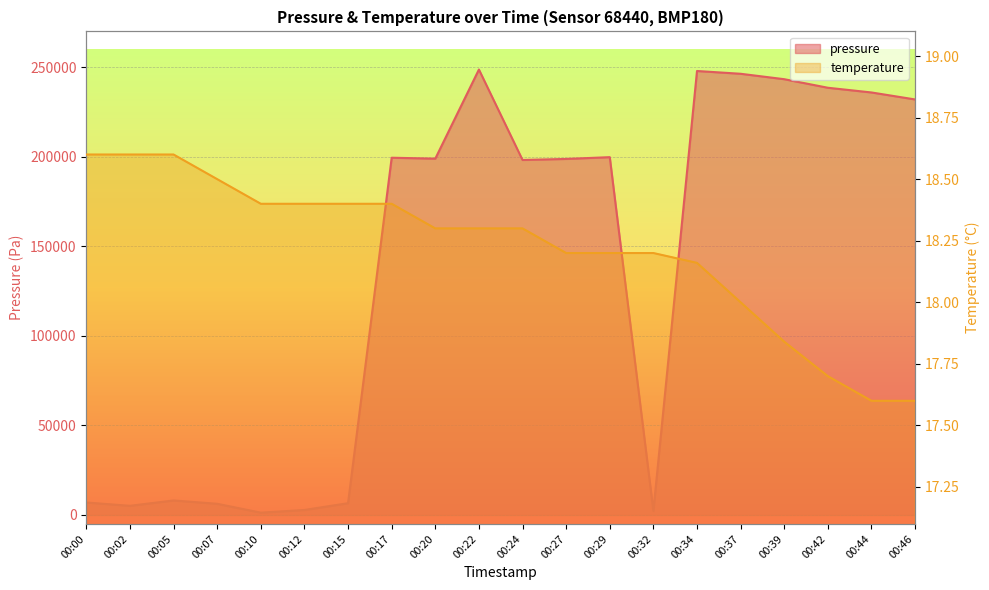

Reading left to right, transcribe all the data shown in this chart.

pressure: 00:00=6963.8	00:02=5114.2	00:05=8103.2	00:07=6244.0	00:10=1292.4	00:12=2794.2	00:15=6571.8	00:17=199467.6	00:20=198954.8	00:22=248711.0	00:24=198214.6	00:27=198793.8	00:29=199786.4	00:32=2275.8	00:34=247890.8	00:37=246339.6	00:39=243312.0	00:42=238535.8	00:44=235906.0	00:46=232002.4
temperature: 00:00=18.6	00:02=18.6	00:05=18.6	00:07=18.5	00:10=18.4	00:12=18.4	00:15=18.4	00:17=18.4	00:20=18.3	00:22=18.3	00:24=18.3	00:27=18.2	00:29=18.2	00:32=18.2	00:34=18.2	00:37=18.0	00:39=17.8	00:42=17.7	00:44=17.6	00:46=17.6